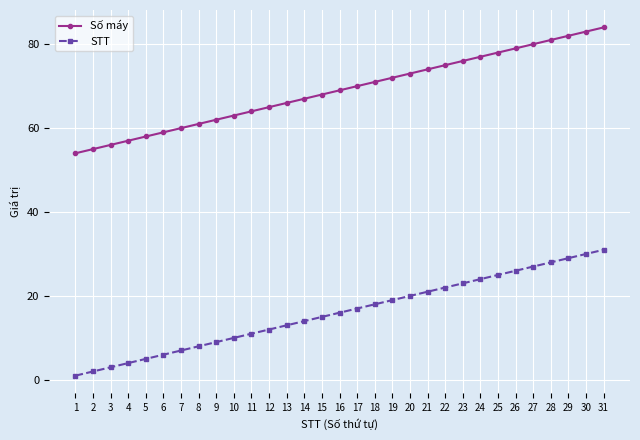

The STT series shows 39 at 23. True or false?

False